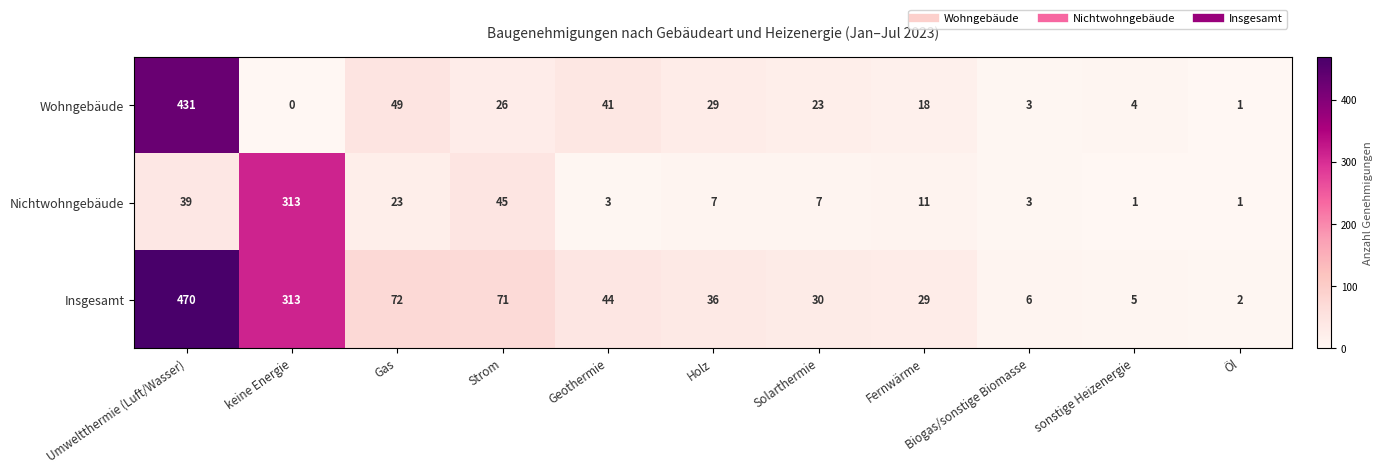

At Solarthermie, list the series in order from smallest to largest.

Nichtwohngebäude, Wohngebäude, Insgesamt